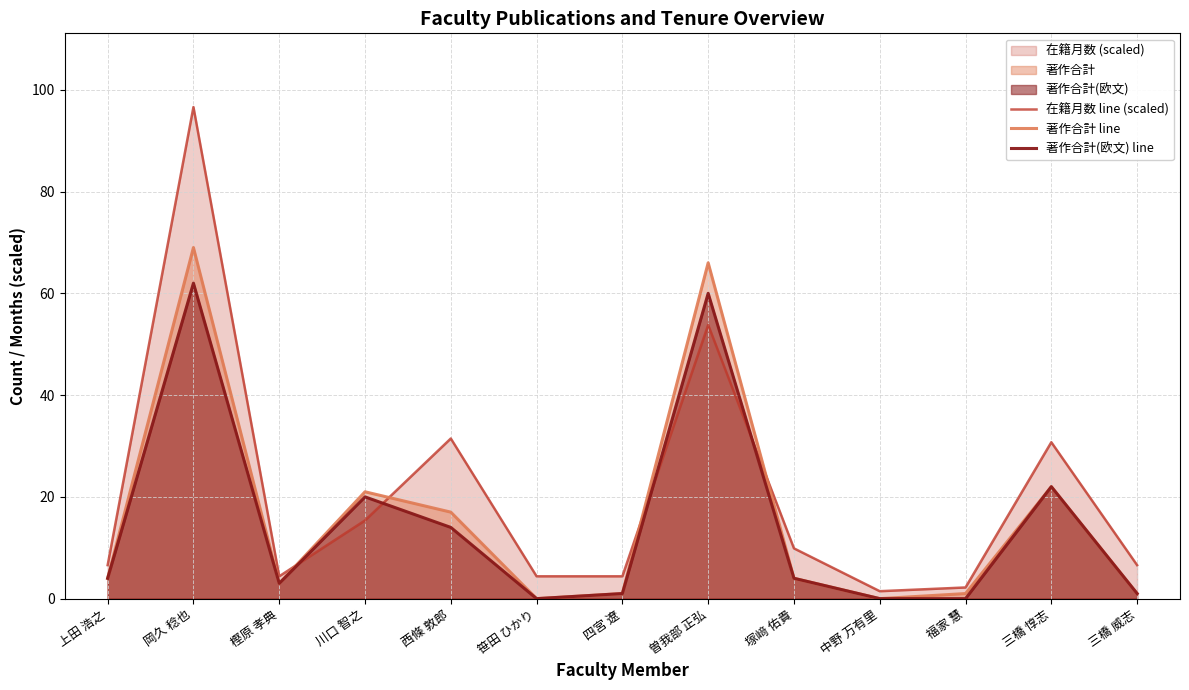

Is the value of 著作合計 line at 曽我部 正弘 greater than the value of 在籍月数 line (scaled) at 樫原 孝典?

Yes